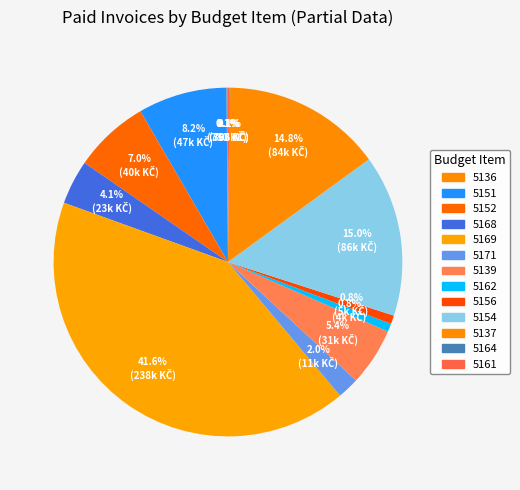

What is the largest slice in the pie chart?

5169